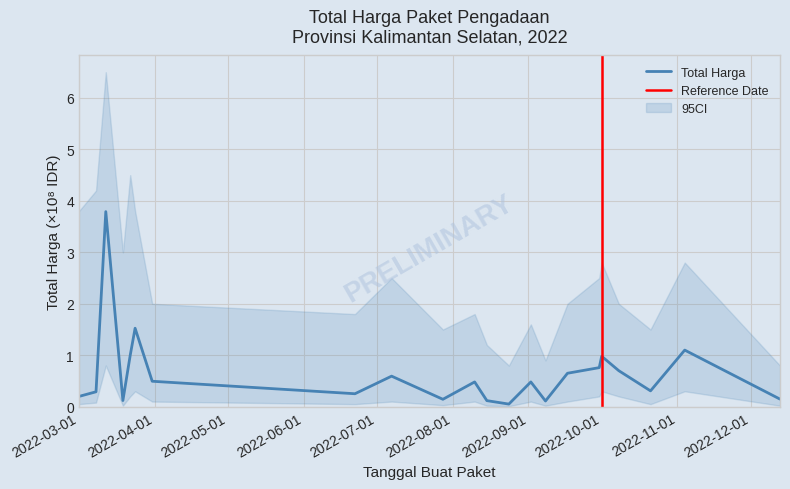

What is the highest value of the Total Harga series?

3.8